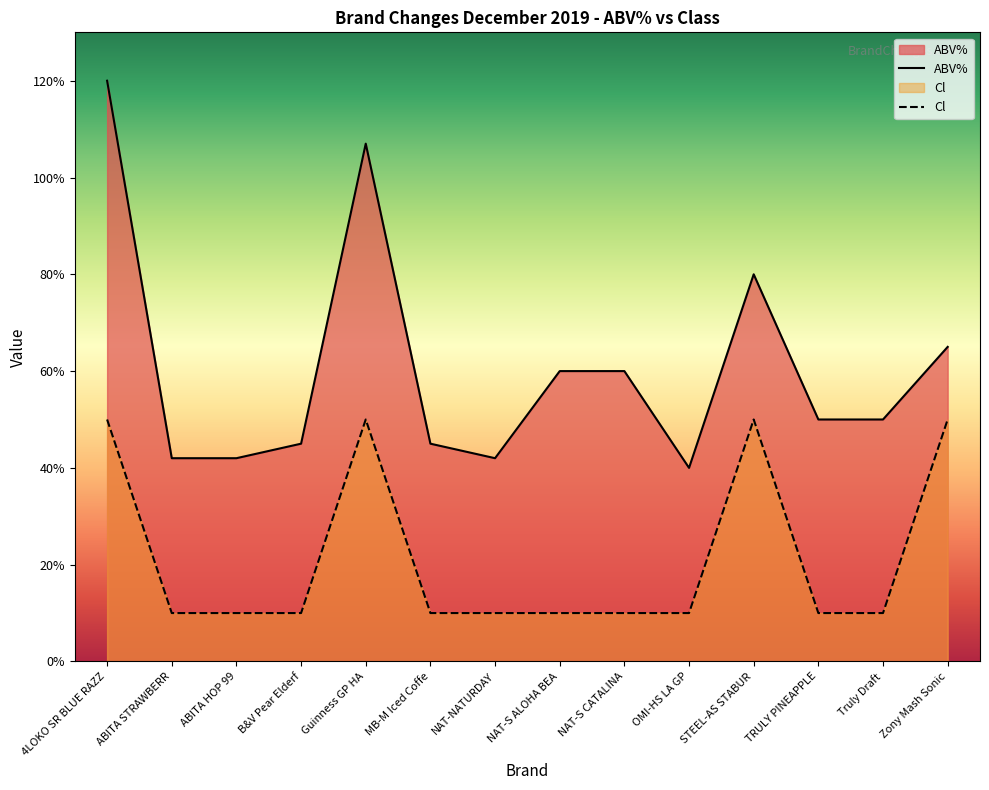

True or false: ABV% and Cl cross at least once.

False